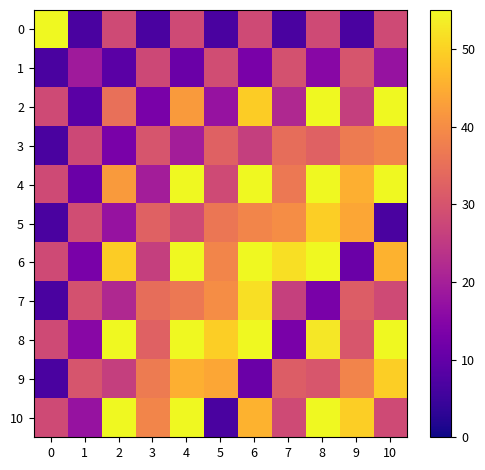

What is the total value across all series at 10?

407.9